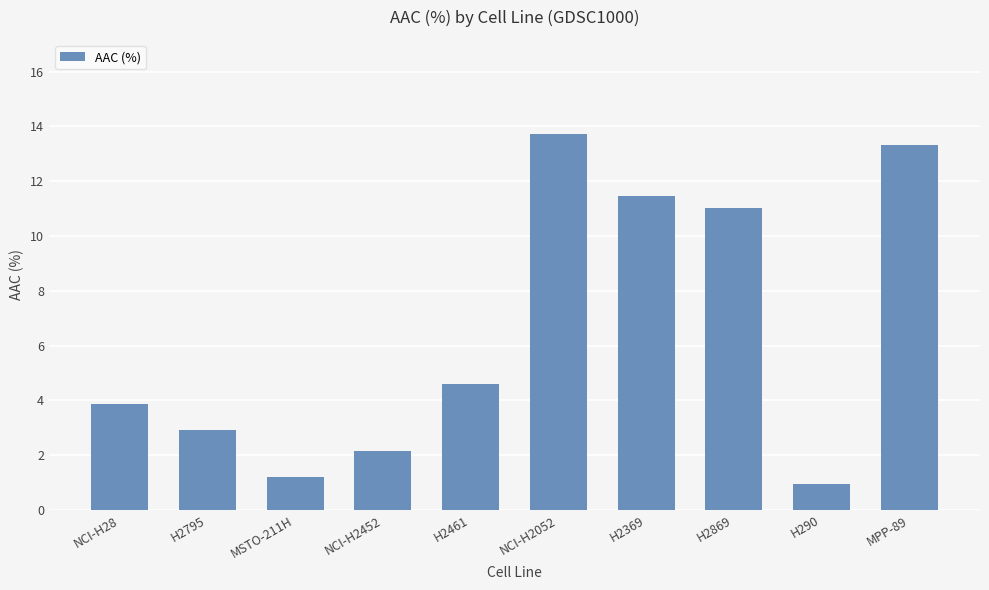

What is the label of the 6th bar from the right?

H2461